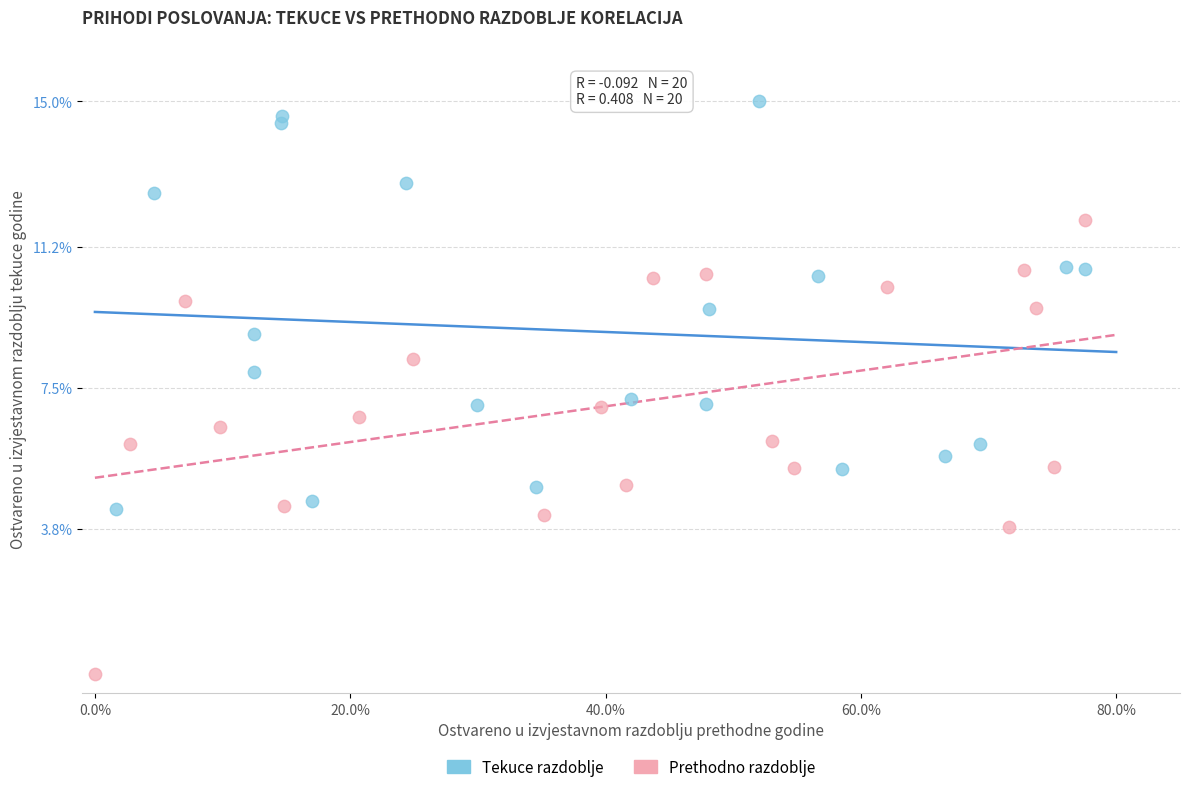

Which series reaches the maximum Y coordinate?

Tekuce razdoblje